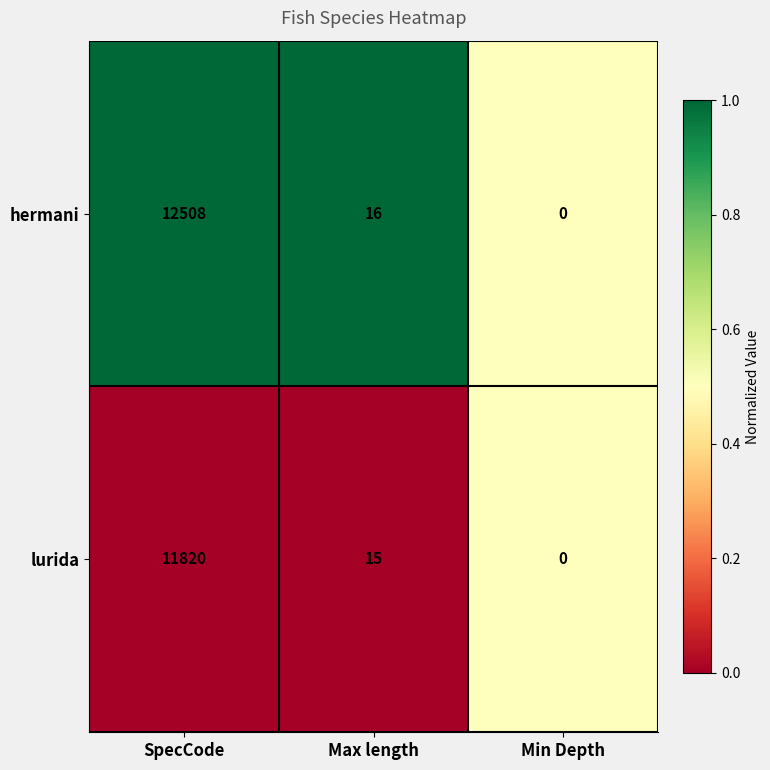

Reading left to right, what are all the values shown in this chart?

hermani: 12508	16	0
lurida: 11820	15	0